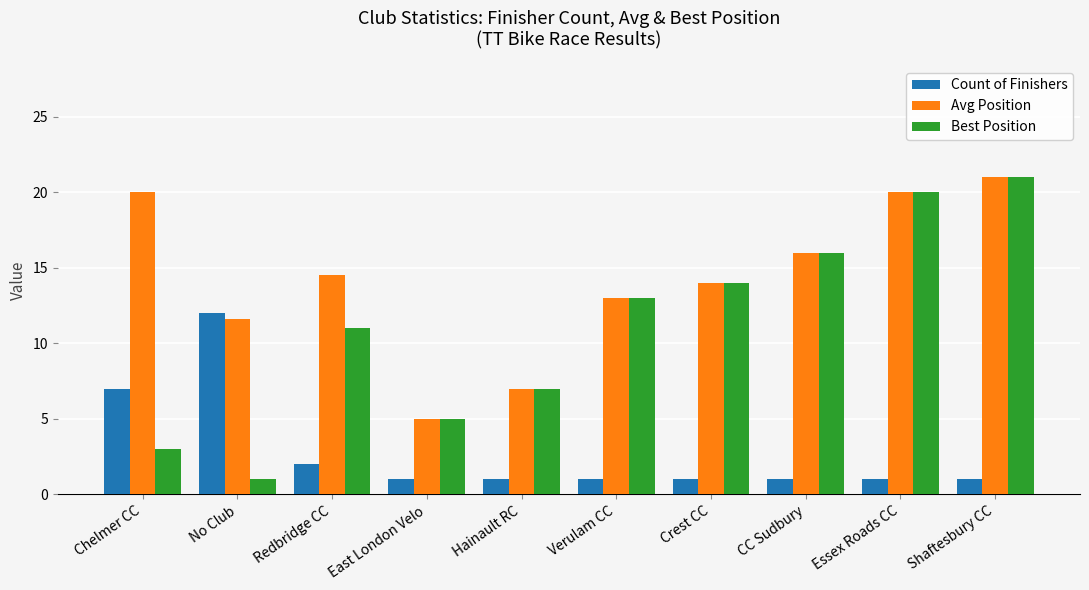

At which label is Count of Finishers closest to 6?

Chelmer CC